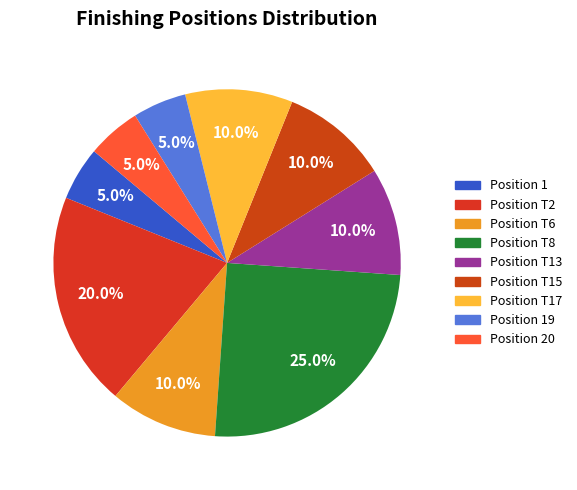

How many segments does this pie chart have?

9